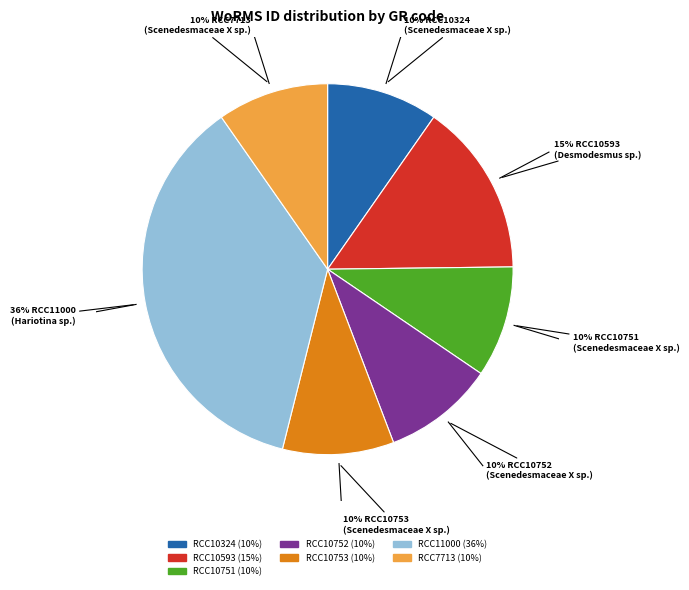

Is RCC10753 the majority of the pie?

No